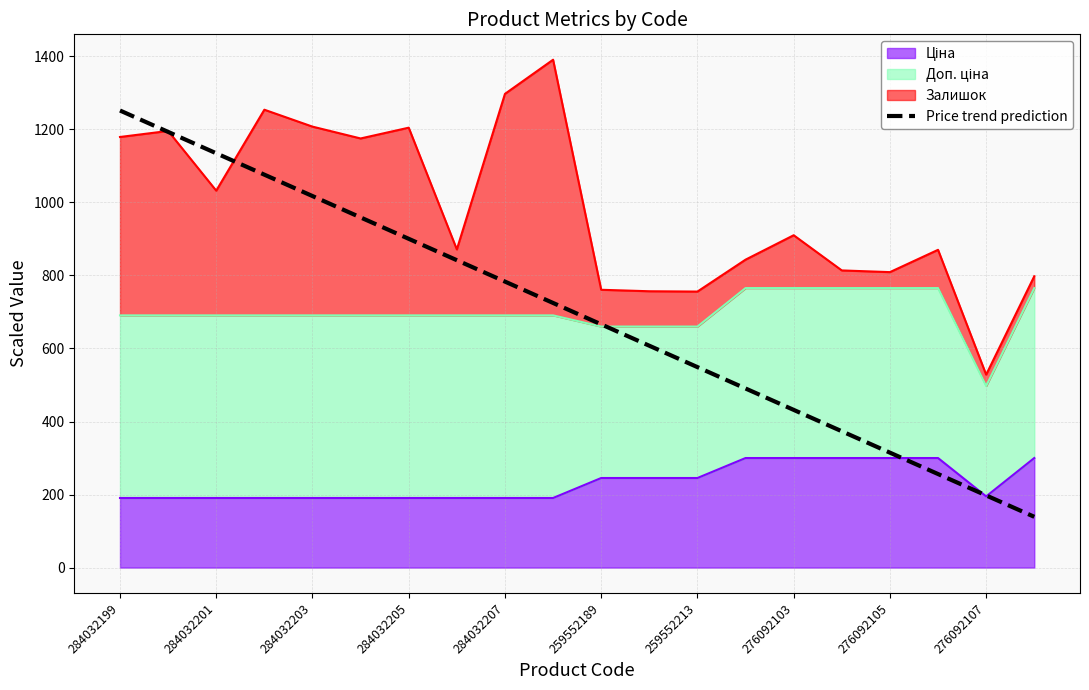

What is the sum of all values?

13905.9